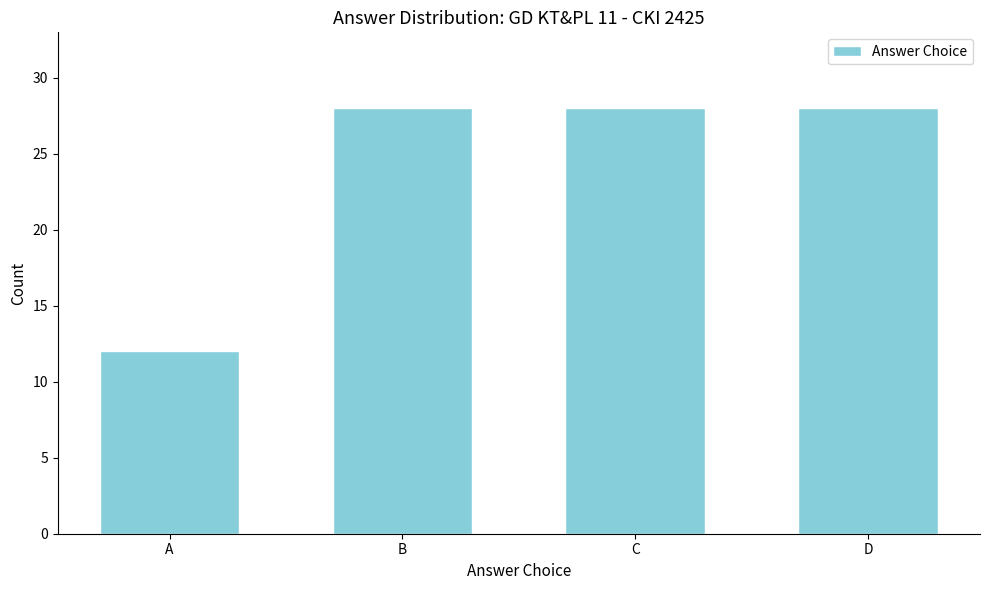

Reading left to right, what are all the values shown in this chart?

A=12	B=28	C=28	D=28